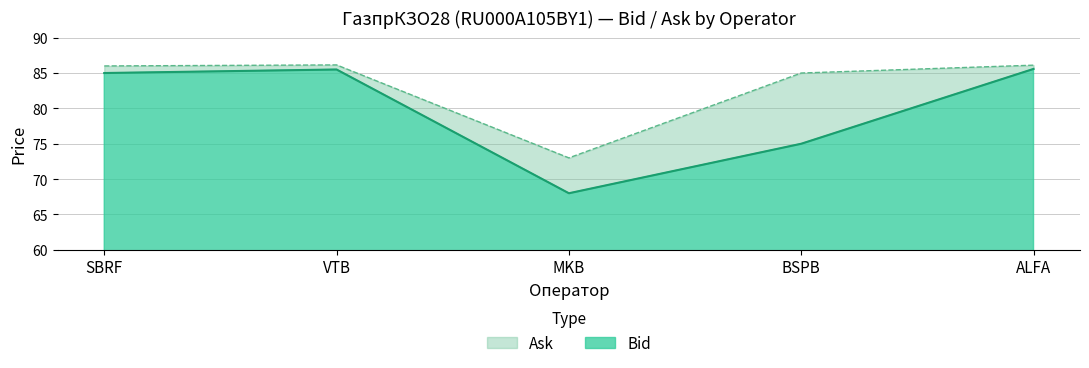

What is the lowest value of the Bid series?

68.0